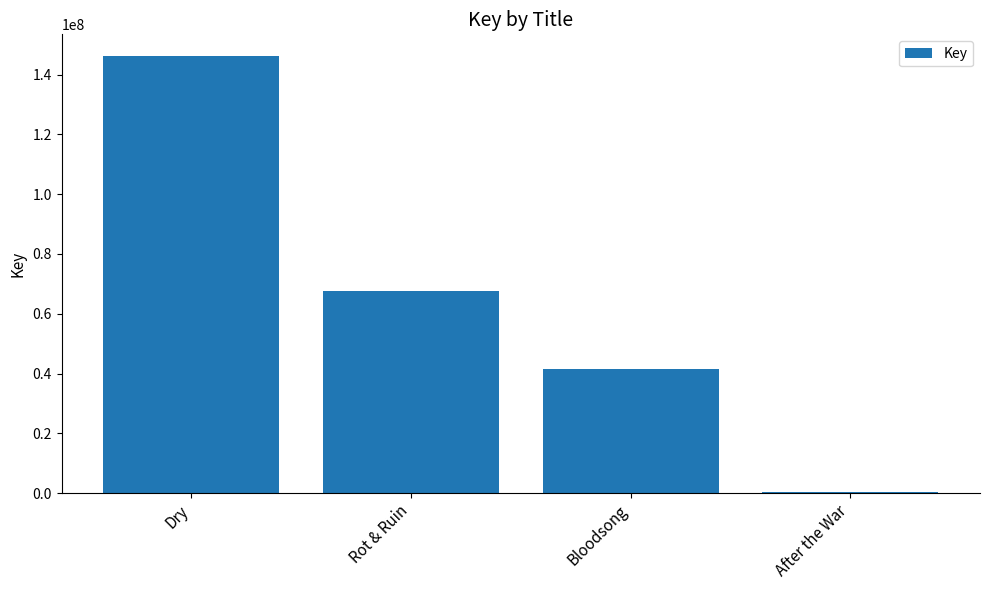

What is the change in value from Dry to After the War?

-145841126